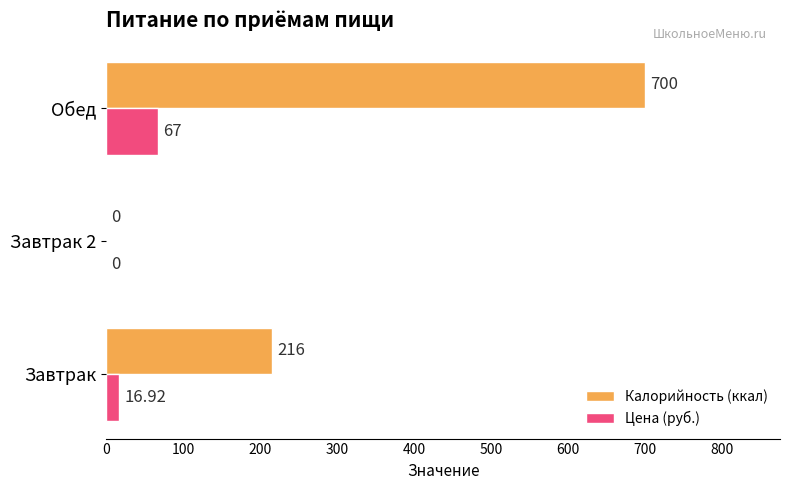

Count the number of categories in the chart.

3